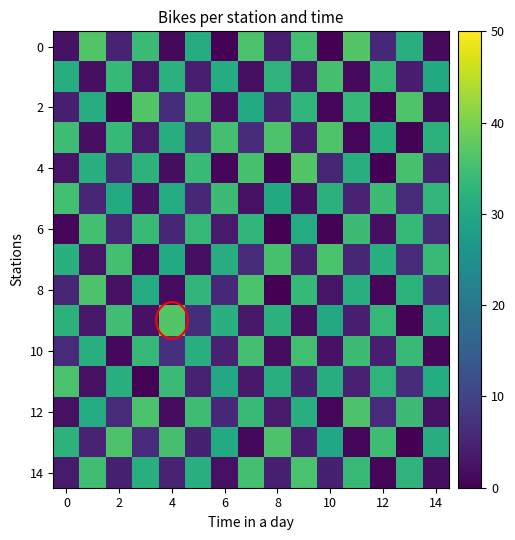

How many series are shown in this chart?

15